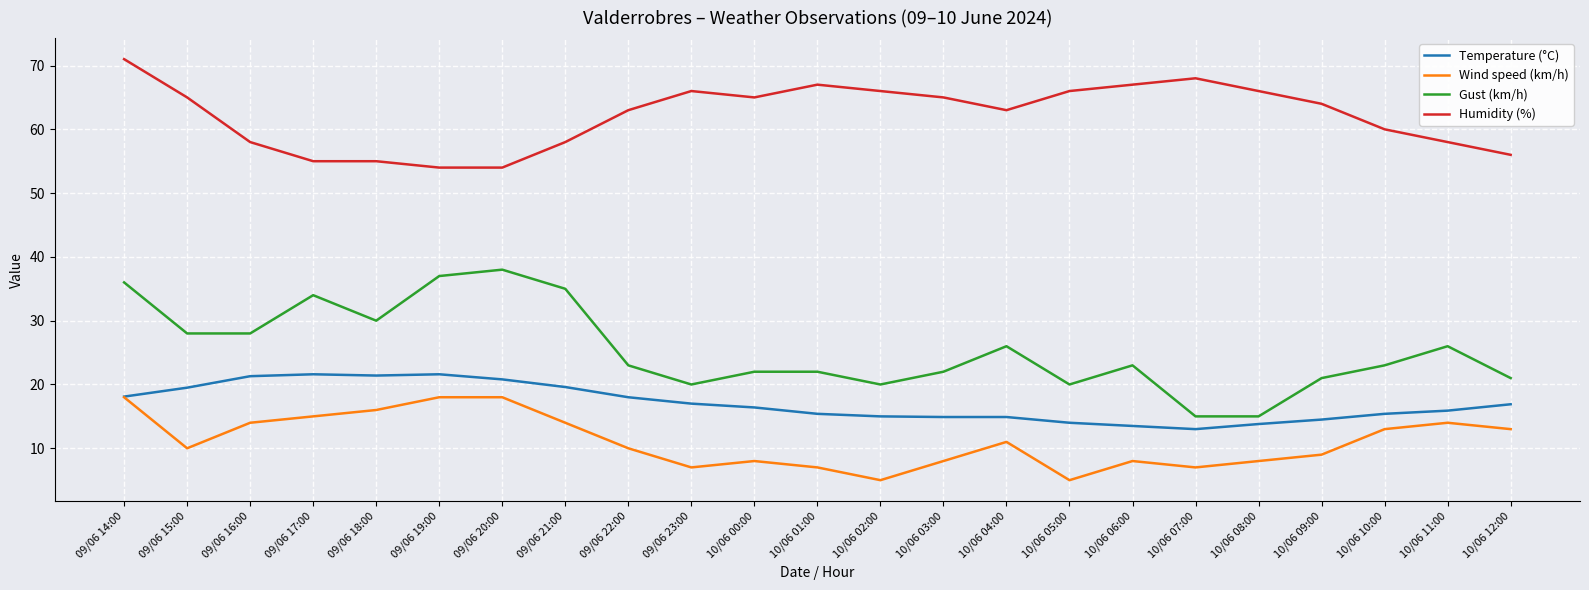

Rank the series by their maximum value, from lowest to highest.

Wind speed (km/h), Temperature (°C), Gust (km/h), Humidity (%)